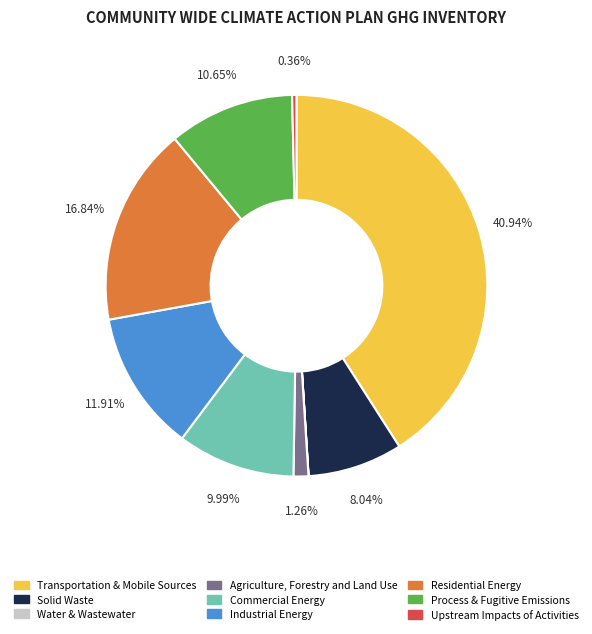

Is there a majority slice in this chart?

No